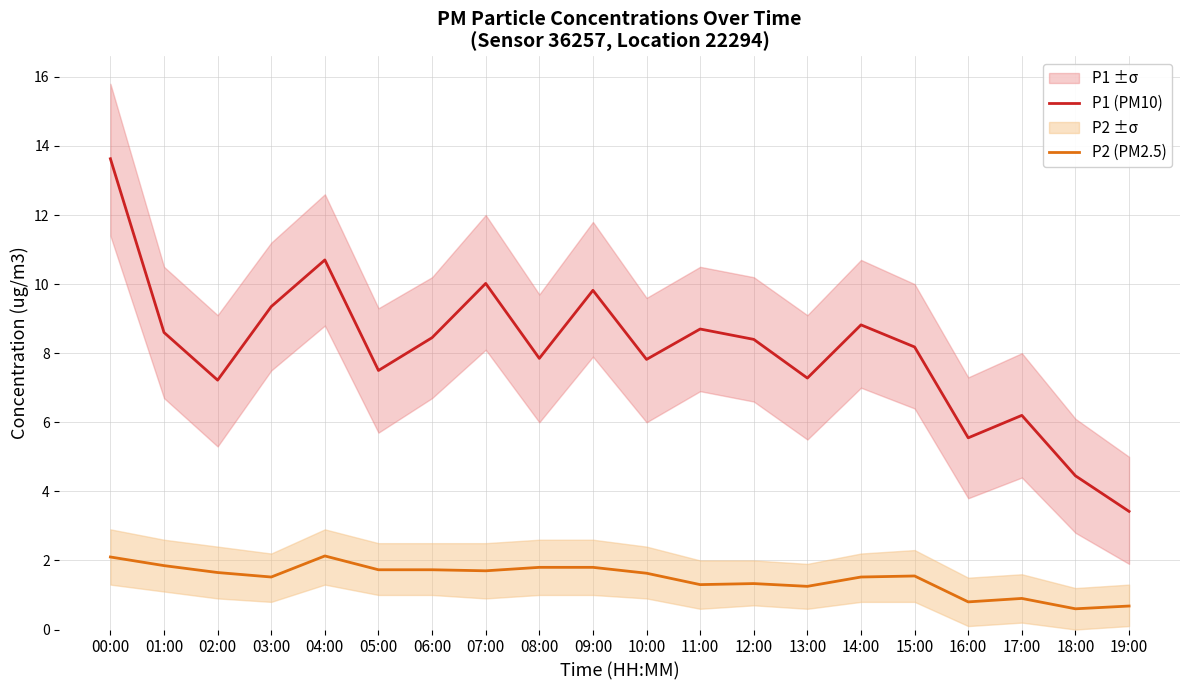

How many interior local peaks does the P1 (PM10) series have?

6